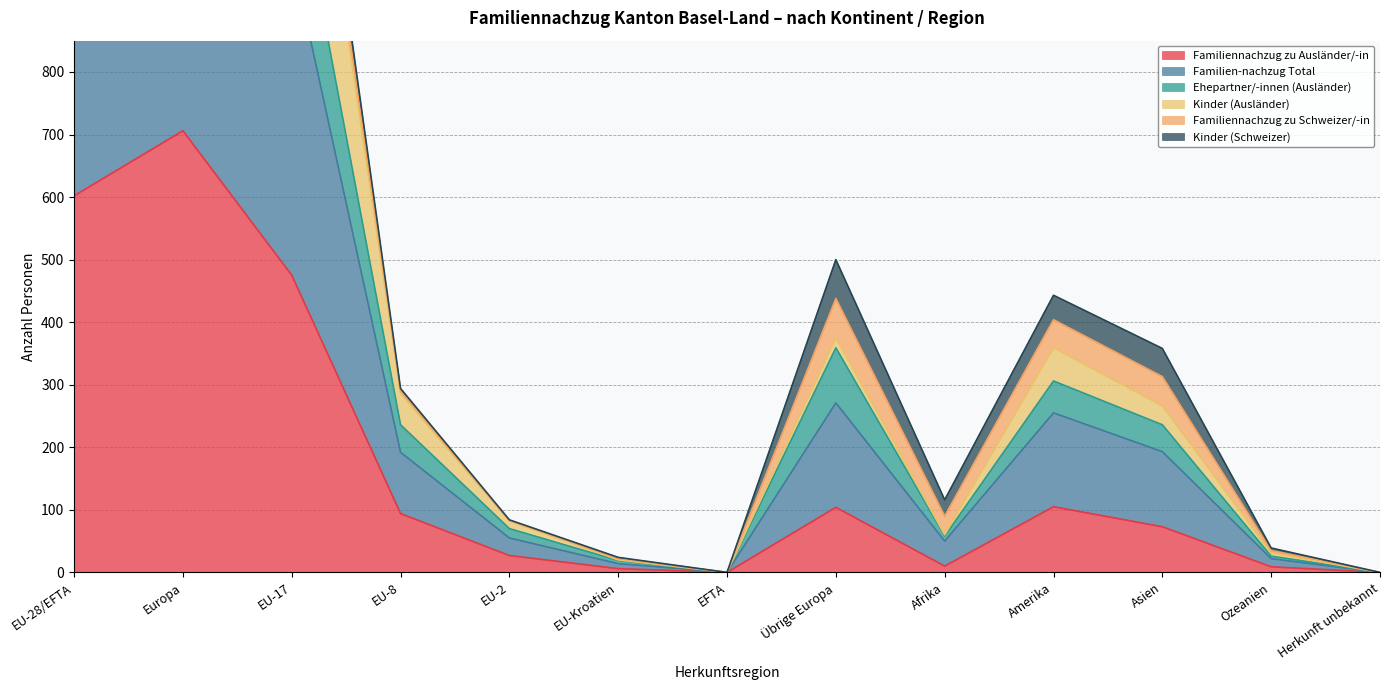

How many categories are shown in the chart?

13